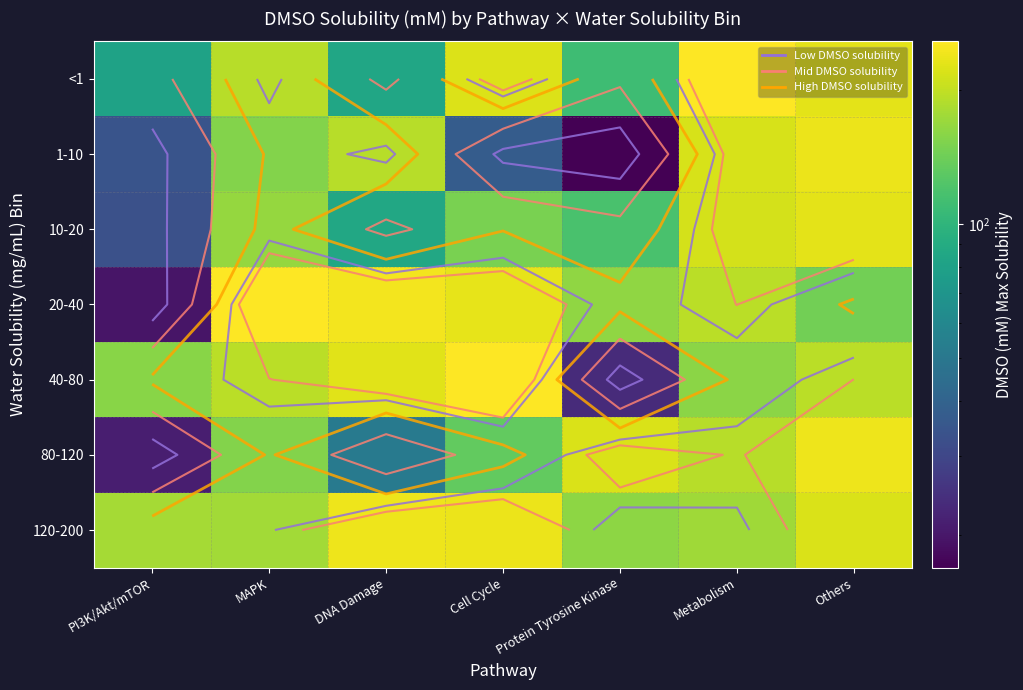

What value does the 80-120 series have at DNA Damage?

51.3